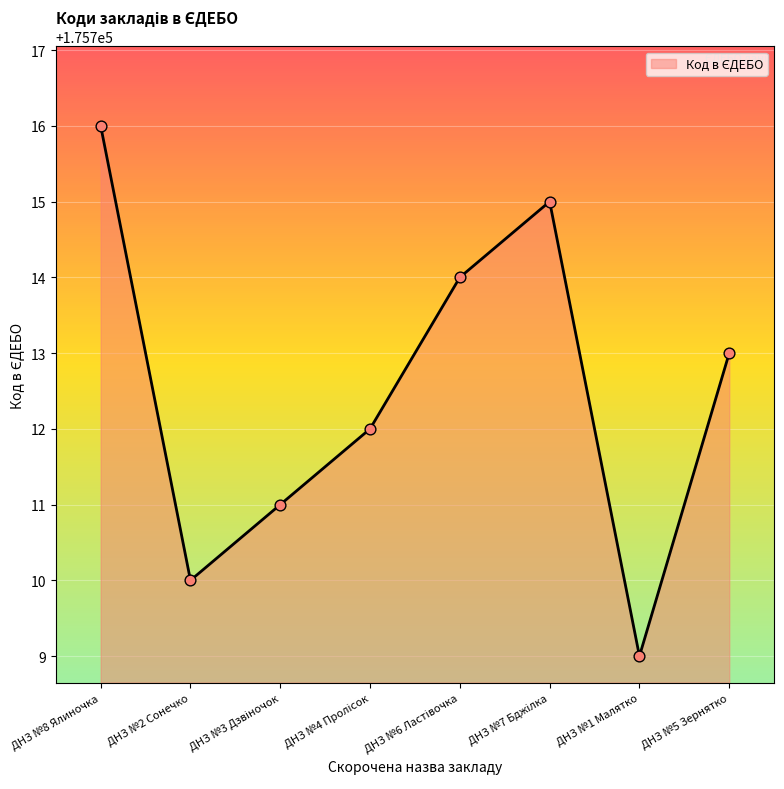

Which has a higher value, ДНЗ №8 Ялиночка or ДНЗ №5 Зернятко?

ДНЗ №8 Ялиночка